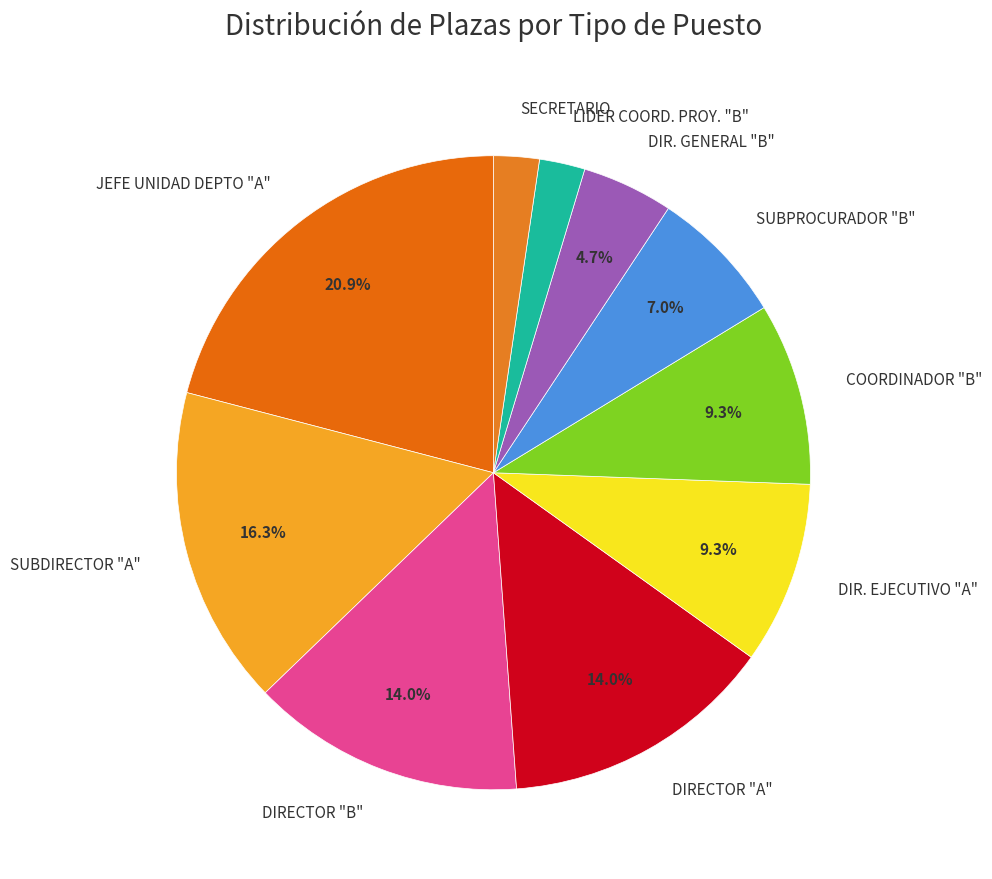

Is SUBDIRECTOR "A" the majority of the pie?

No